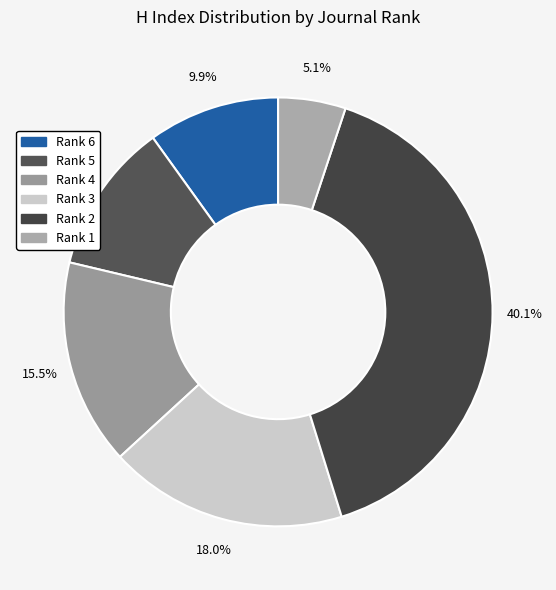

To the nearest percent, what is the difference between the Rank 6 and Rank 3 slice percentages?

8%